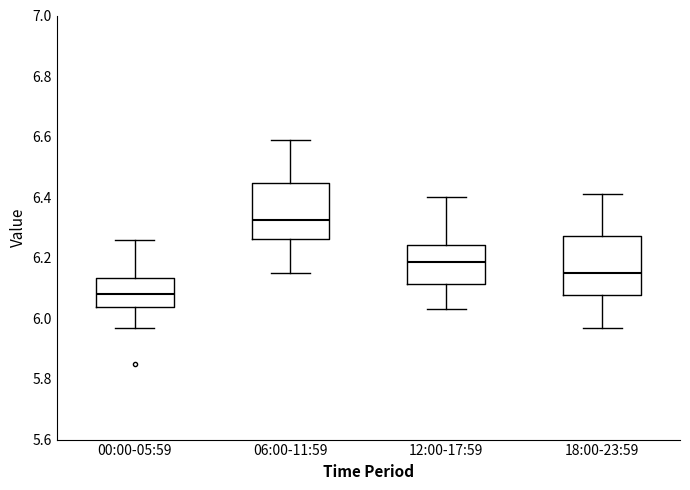

Reading left to right, read every box against the y-axis: the position of its median line, the range the box covers, and the ends of its whiskers. The values are not printed on the chart, so give them approximately, as read against the axis.

00:00-05:59: median 6.08, box 6.04 to 6.14, whiskers 5.98 to 6.26
06:00-11:59: median 6.32, box 6.26 to 6.44, whiskers 6.16 to 6.60
12:00-17:59: median 6.18, box 6.12 to 6.24, whiskers 6.04 to 6.40
18:00-23:59: median 6.16, box 6.08 to 6.28, whiskers 5.98 to 6.42